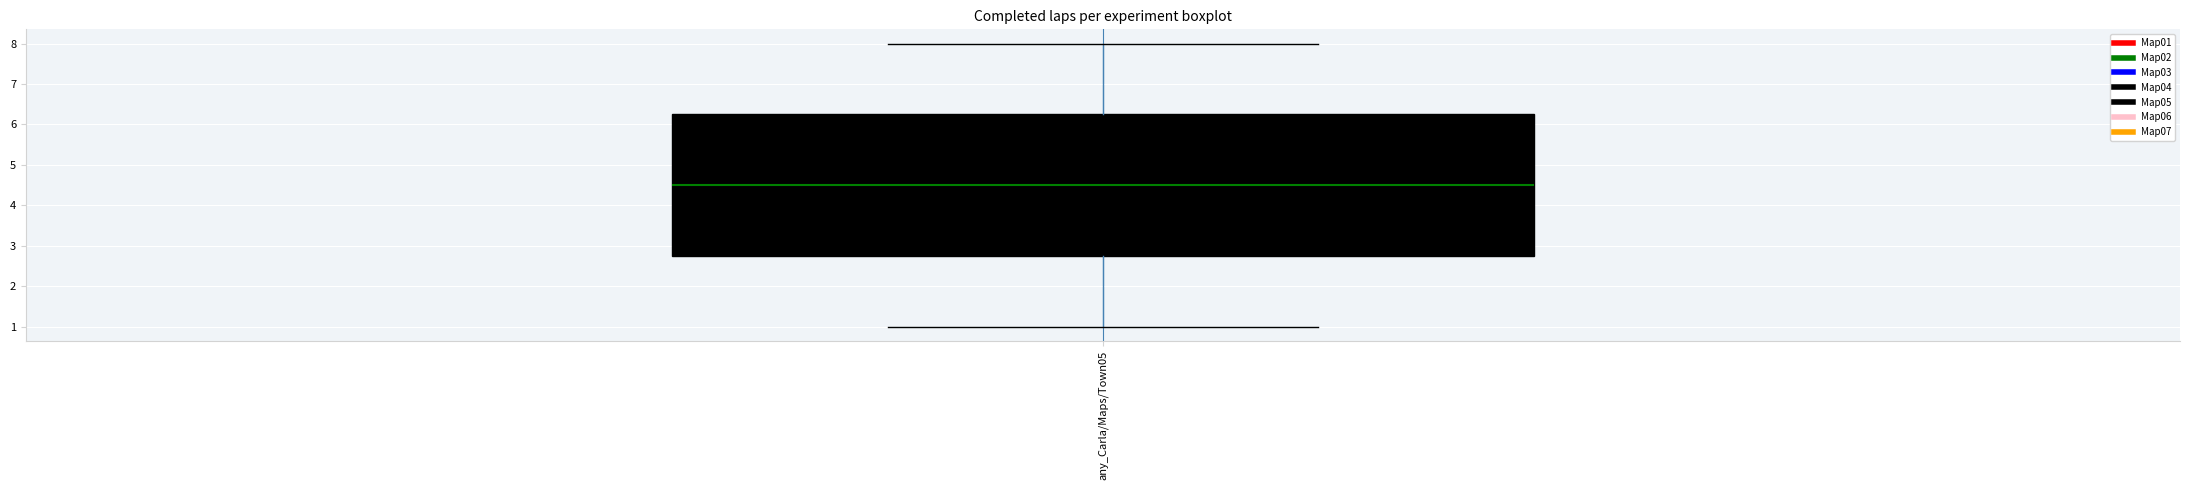

Transcribe this box plot: give where the median line is, the range the box spans, and where the two whiskers end, as read against the y-axis. The values are not printed on the chart, so give them approximately, as read against the axis.

median 4.5, box 2.8 to 6.3, whiskers 1.0 to 8.0